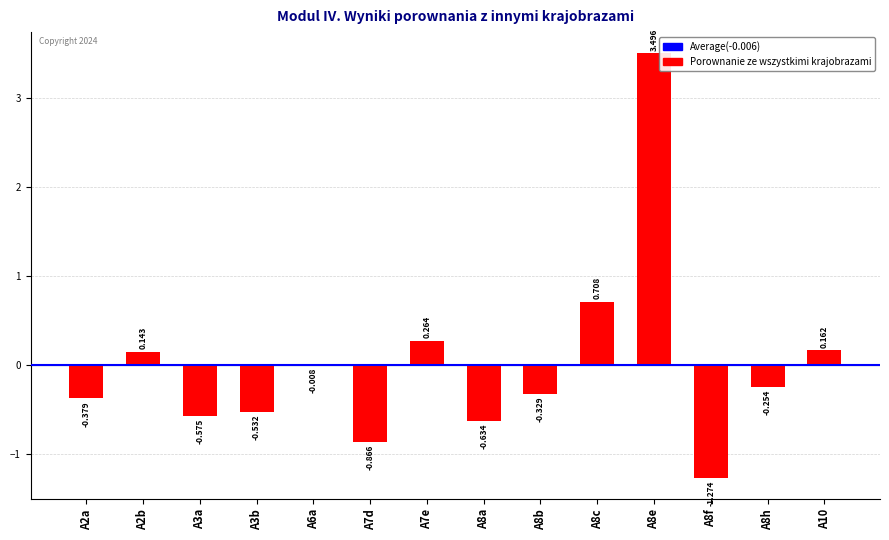

What is the value of the 12th bar from the left?

-1.3